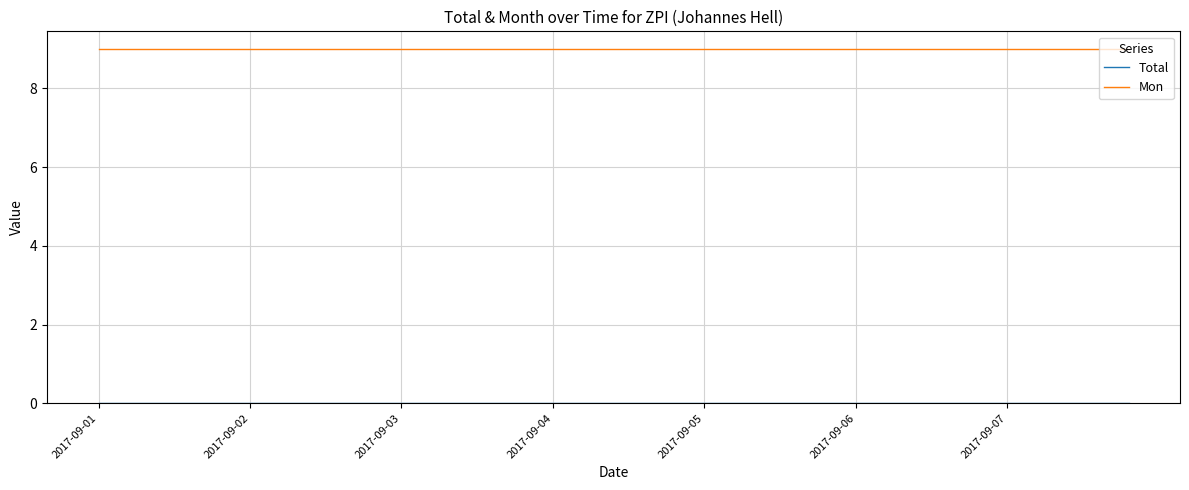

What is the greatest value displayed?

9